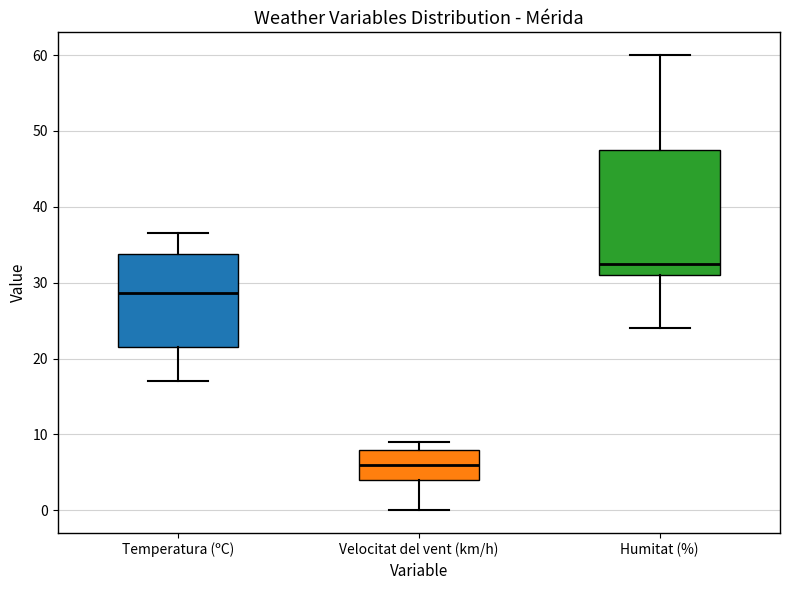

Where does the lower whisker of the box for Temperatura (ºC) end on the y-axis? The values are not printed on the chart, so give them approximately, as read against the axis.

17